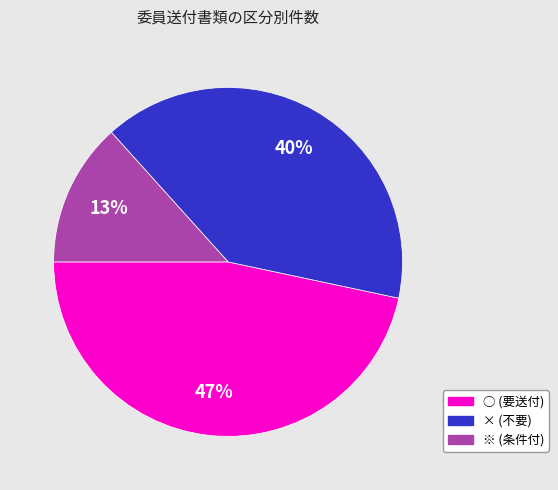

Combined, do × (不要) and ○ (要送付) account for over 50%?

Yes